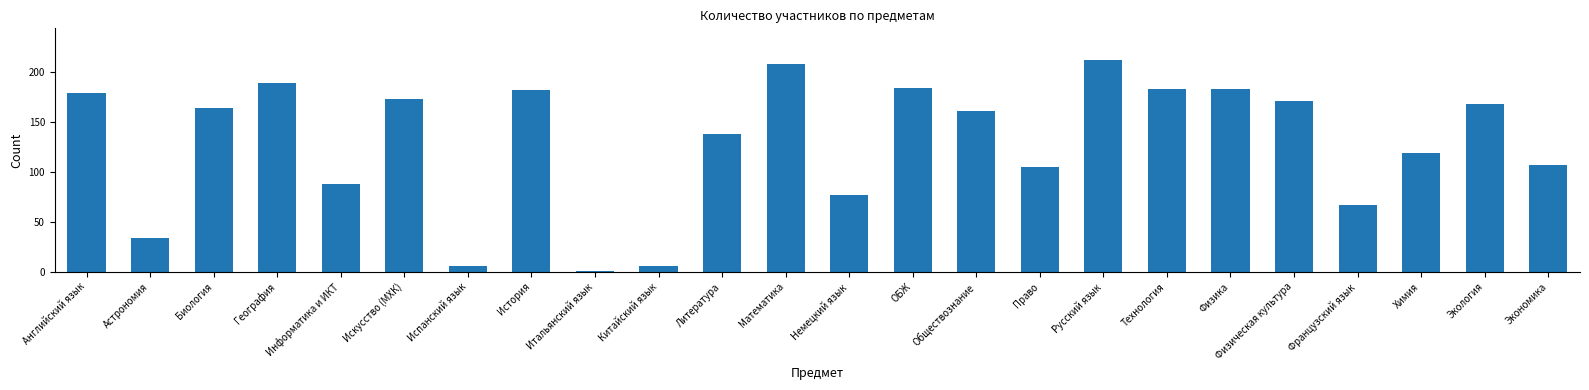

Which has a higher value, Китайский язык or Обществознание?

Обществознание